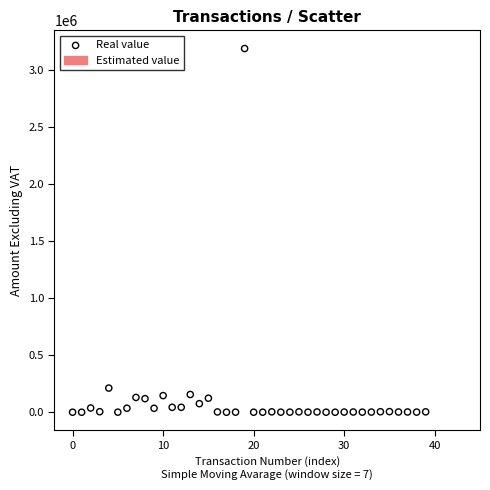

What Y value in the scatter plot is closest to 1594386?

212185.6